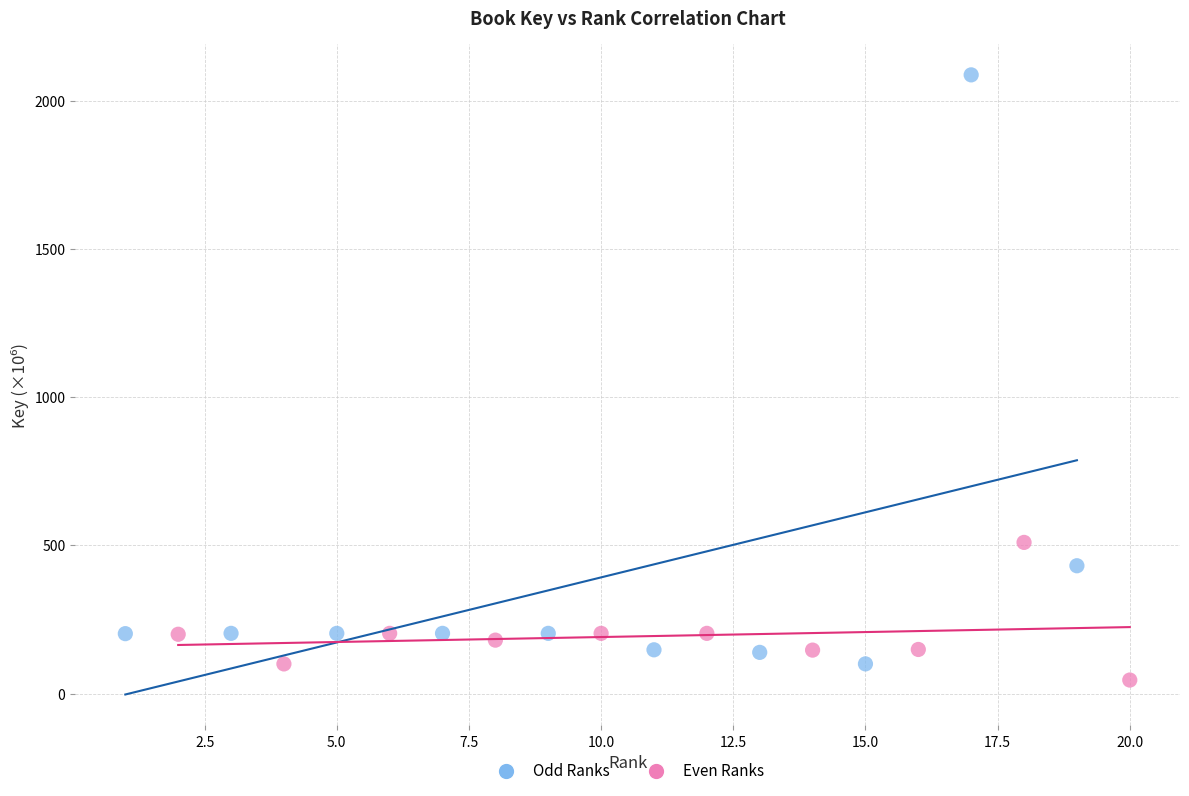

Which series has the largest Y range (max minus min)?

Odd Ranks